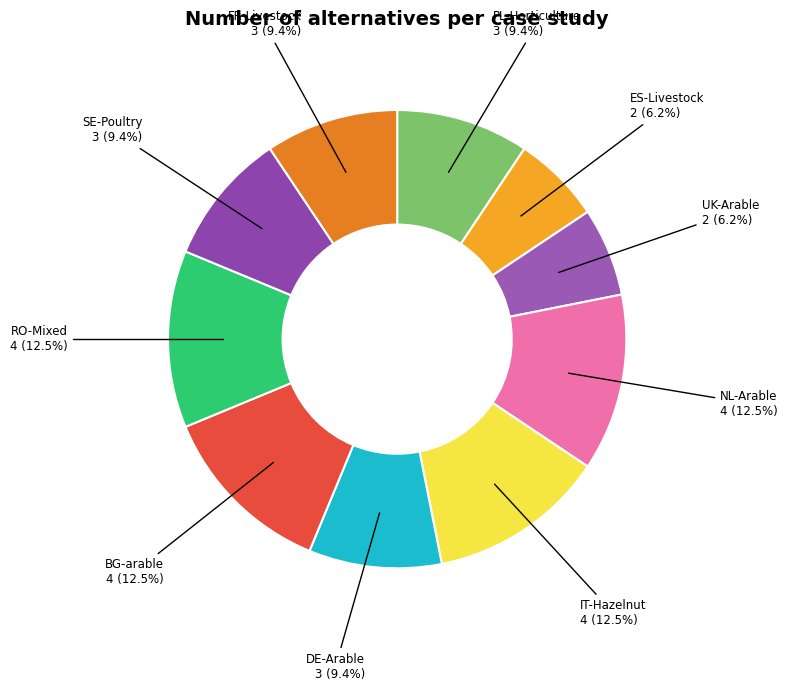

How many segments does this pie chart have?

10